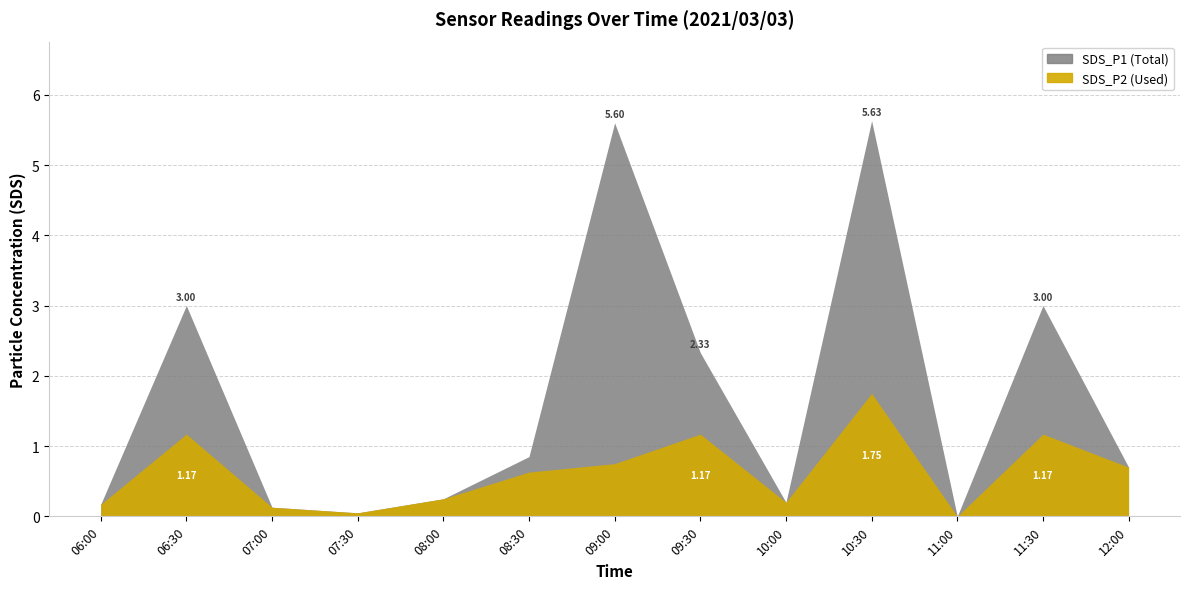

The value of SDS_P2 at 11:00 is 0.6. True or false?

False